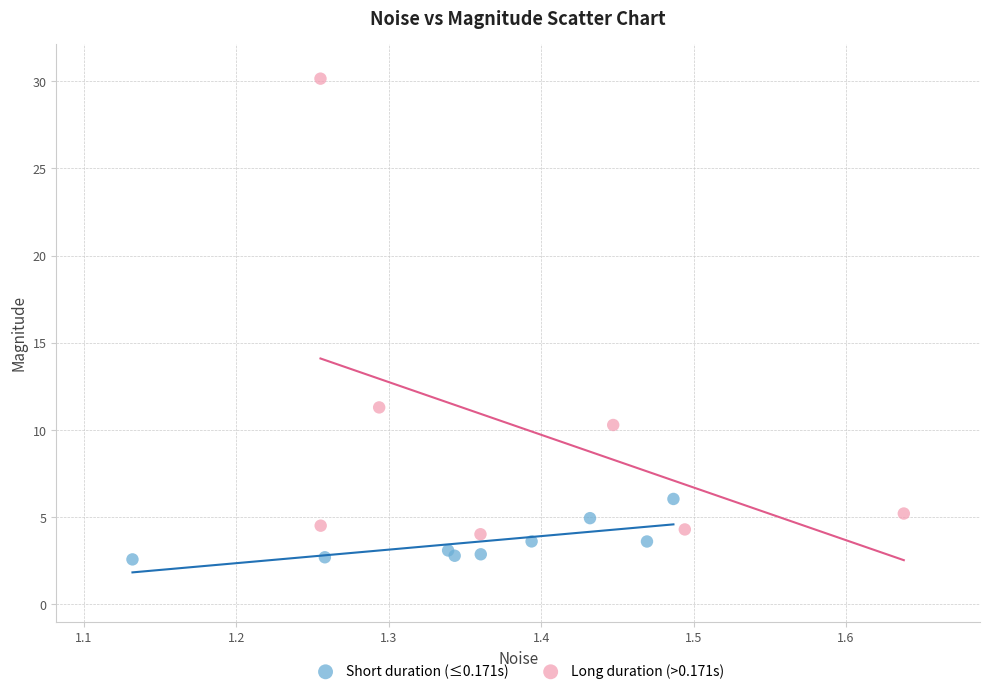

Which series reaches the minimum Y coordinate?

Short duration (≤0.171s)